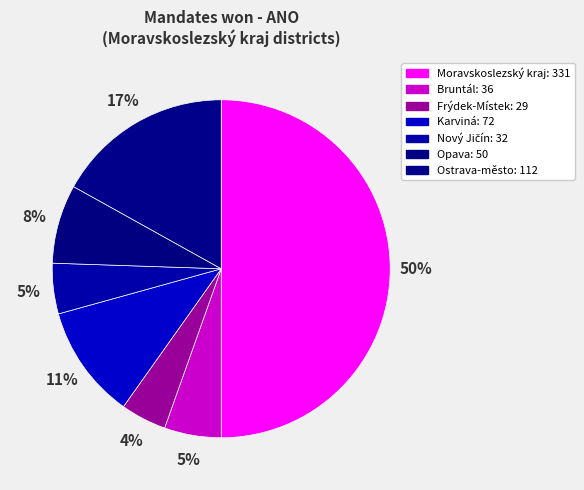

Is the sum of Frýdek-Místek and Karviná greater than half?

No